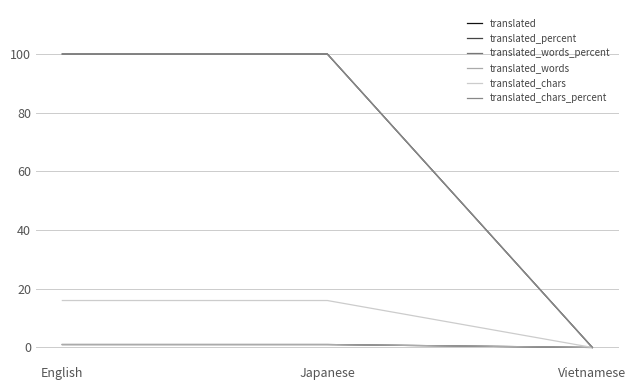

Rank the series by their maximum value, from lowest to highest.

translated, translated_words, translated_chars, translated_percent, translated_words_percent, translated_chars_percent